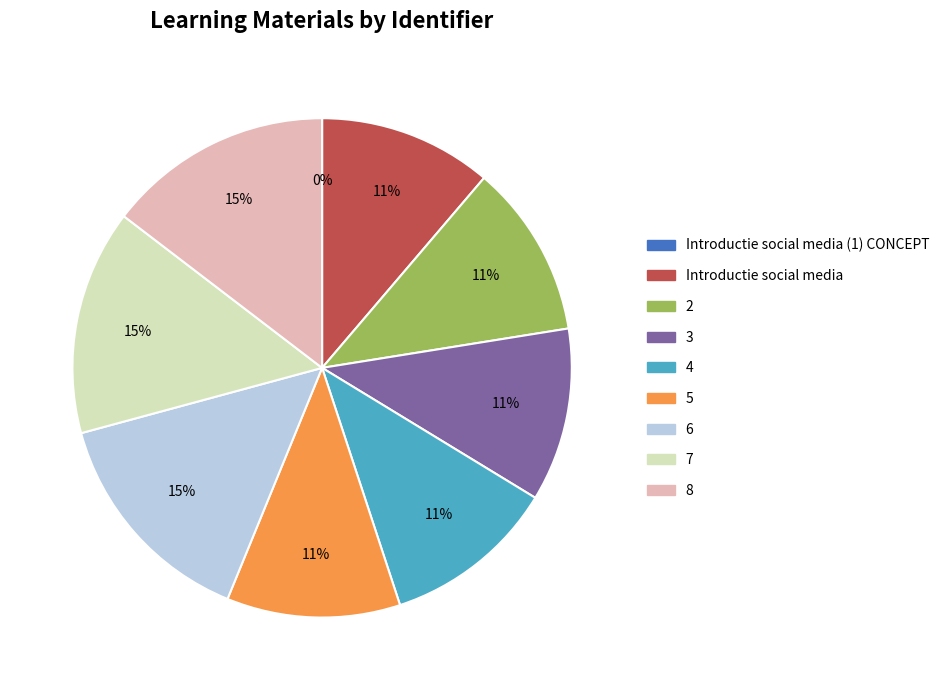

To the nearest percent, what is the difference between the largest and smallest slice percentages?

15%